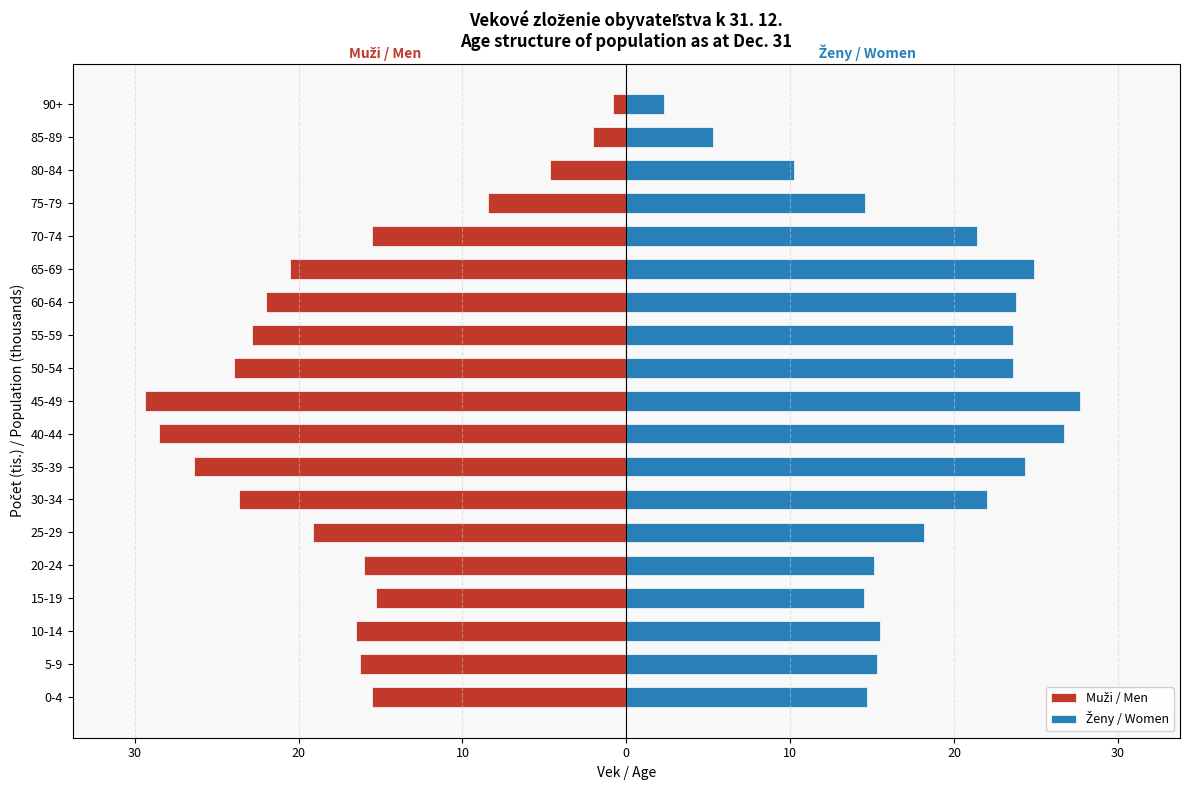

List the series in order of their overall mean, highest first.

Ženy / Women, Muži / Men